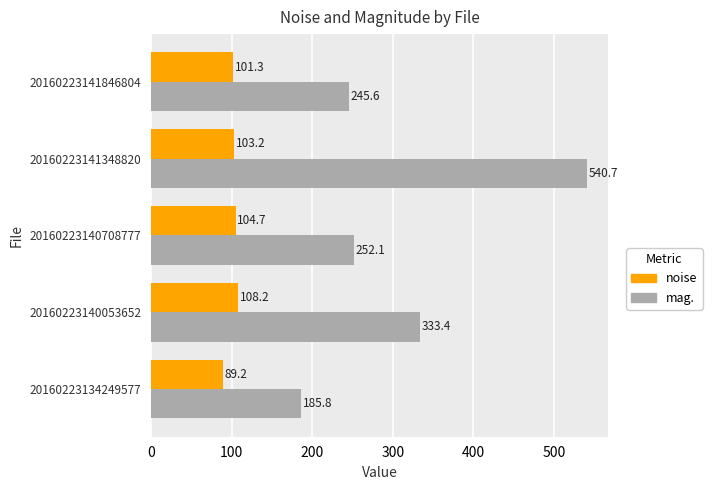

How many data points in mag. are above 252?

3